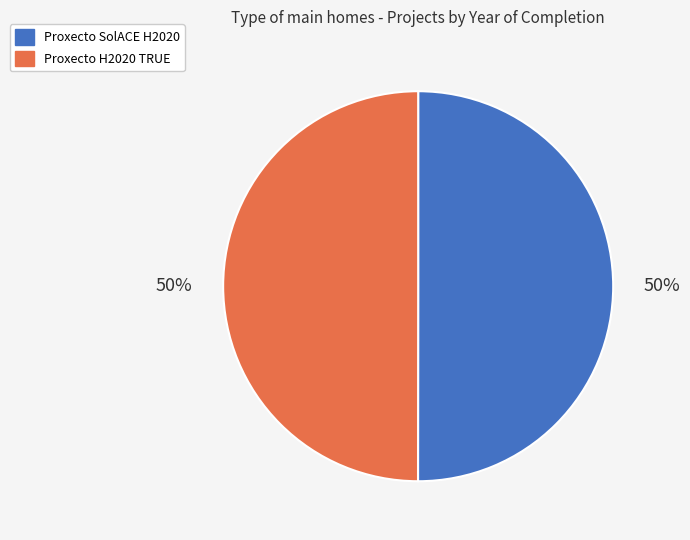

Count the number of slices in the pie.

2